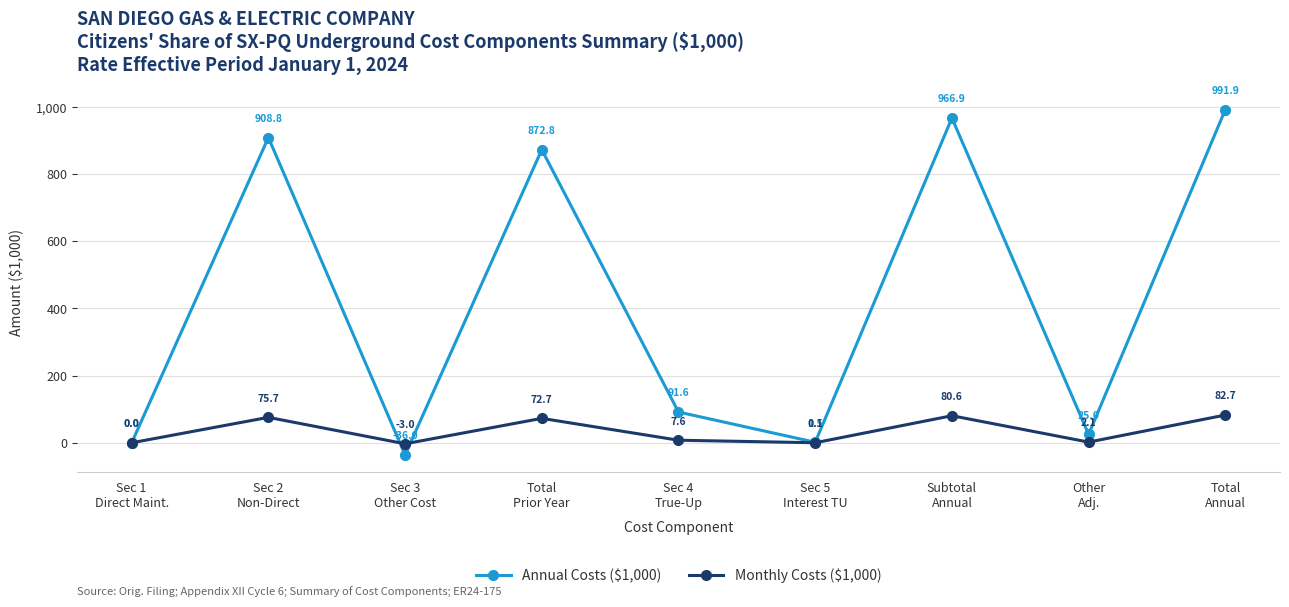

At which label does Monthly Costs ($1,000) reach its peak?

Total
Annual